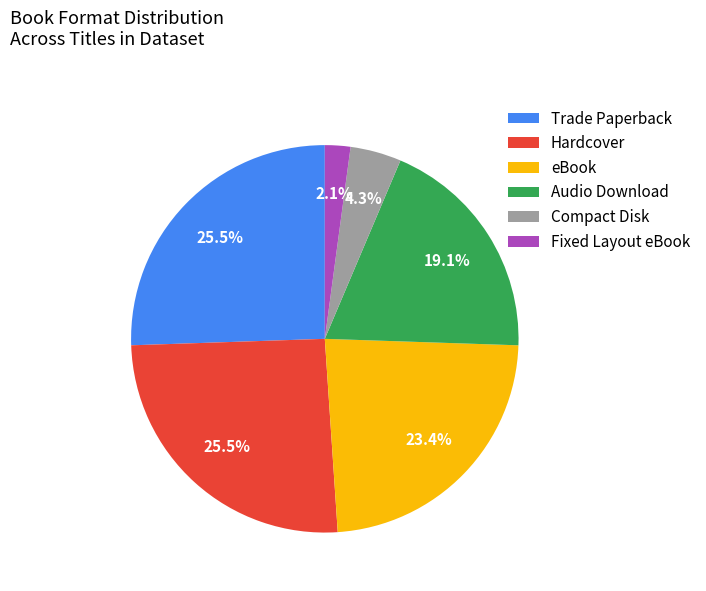

What is the smallest slice in the pie chart?

Fixed Layout eBook